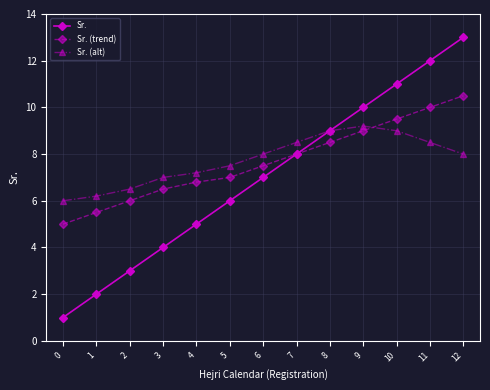

Rank the series by their maximum value, from highest to lowest.

Sr., Sr. (trend), Sr. (alt)